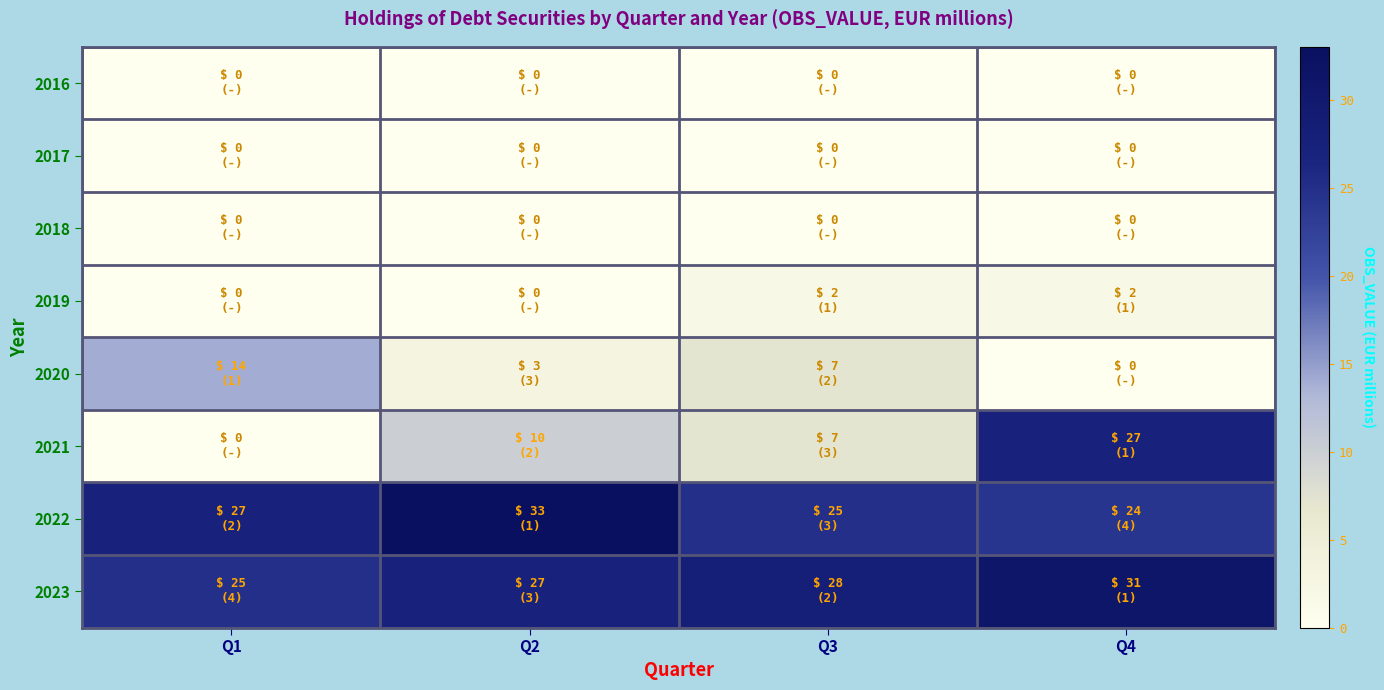

Which series has the largest total across all categories?

2023